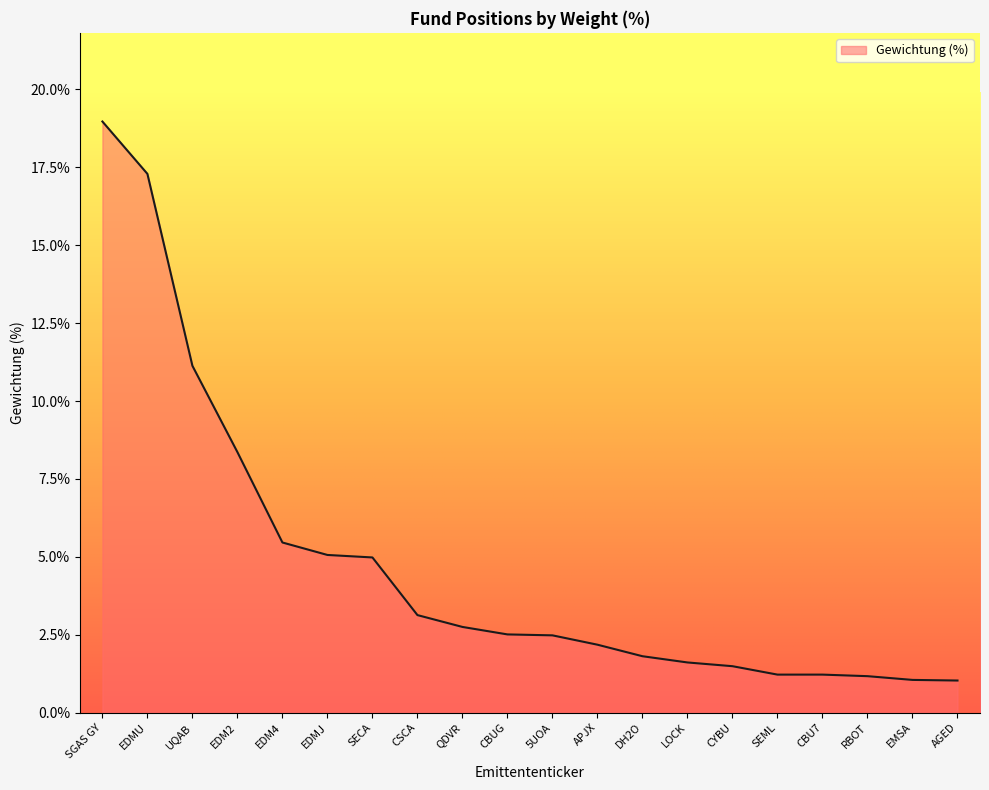

What is the change in value from EDM2 to EDM4?

-2.9